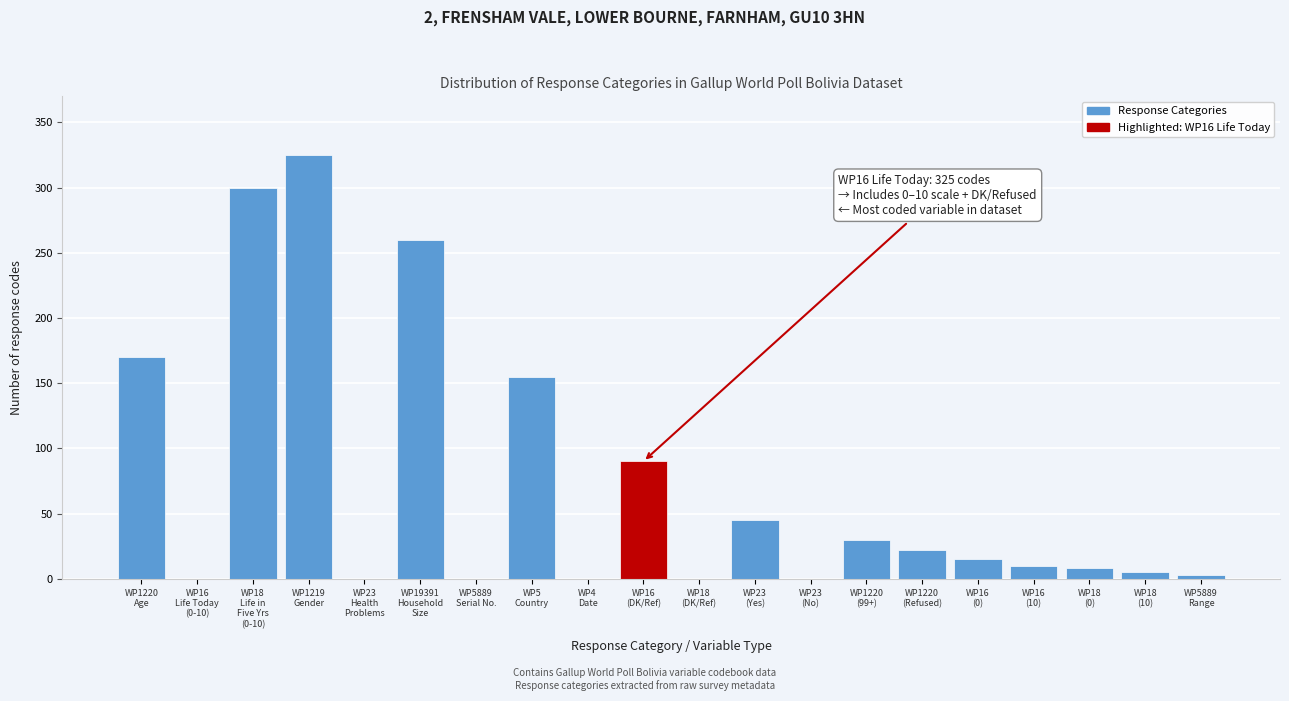

What is the sum of all values?

1438